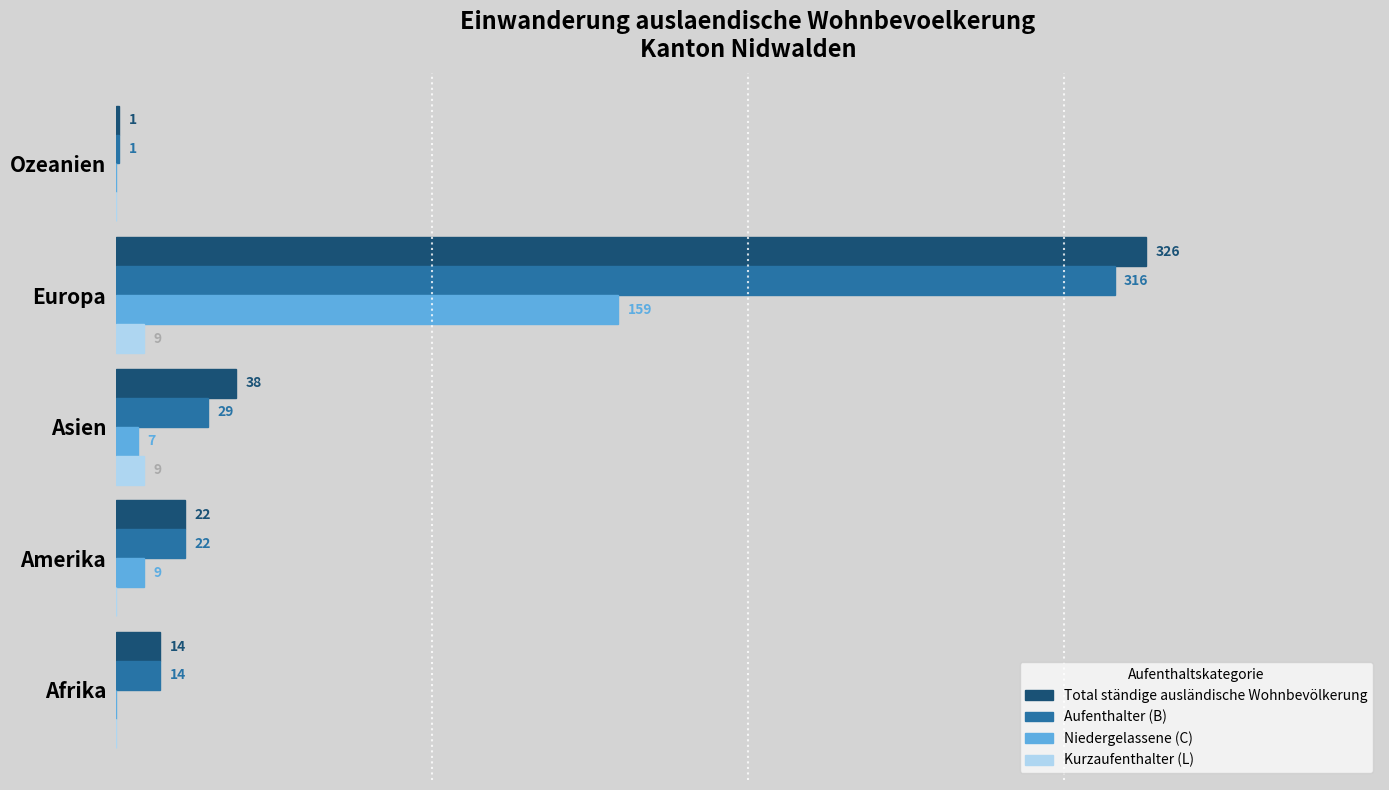

Where is Total ständige ausländische Wohnbevölkerung nearest to the value 163?

Asien